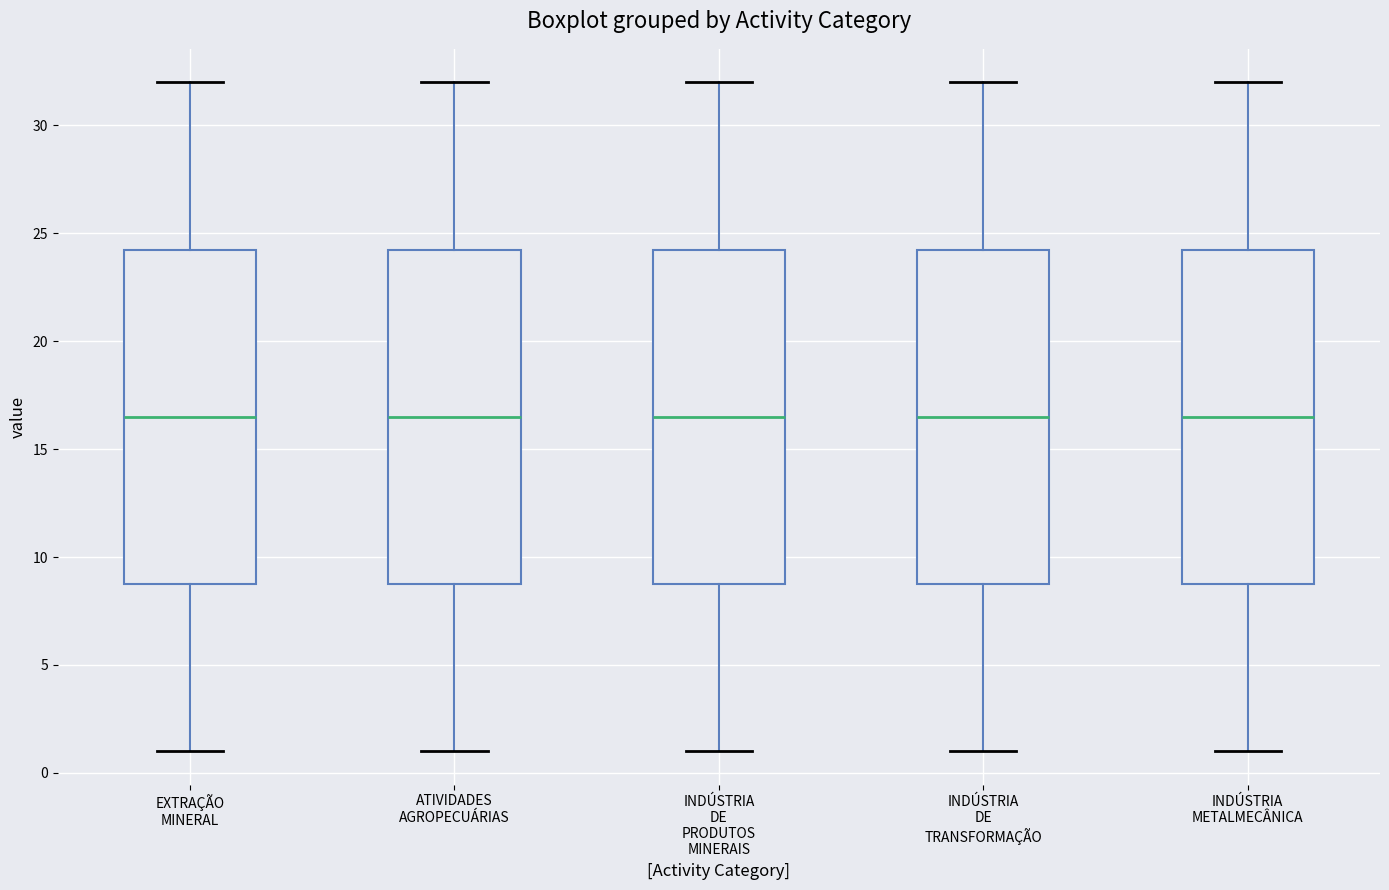

Where does the median line of the box for INDÚSTRIA METALMECÂNICA sit on the y-axis? The values are not printed on the chart, so give them approximately, as read against the axis.

16.5